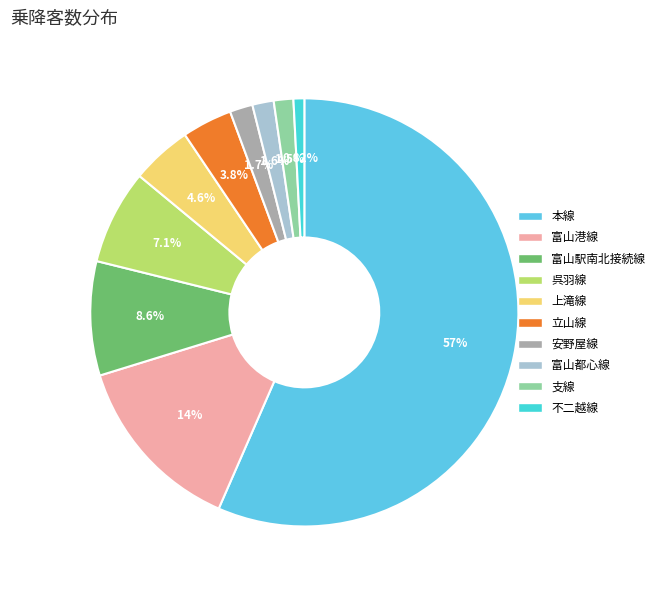

How much of the chart is everything except 本線?

43.4%